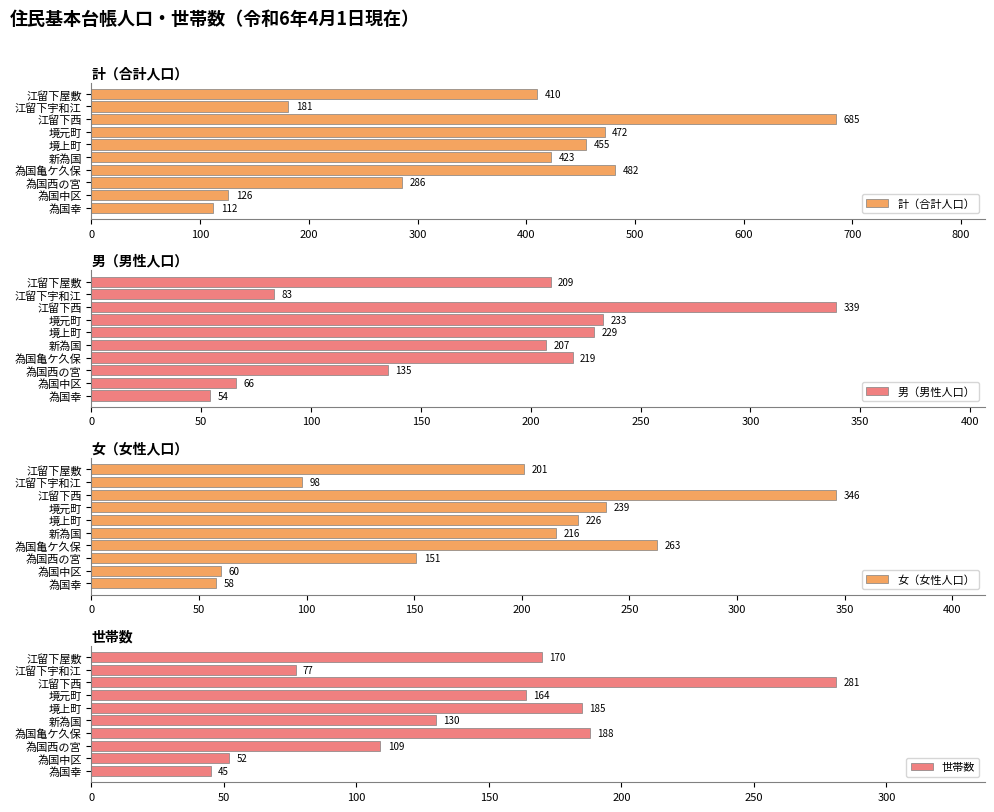

At which label is 計（合計人口） closest to 398?

江留下屋敷